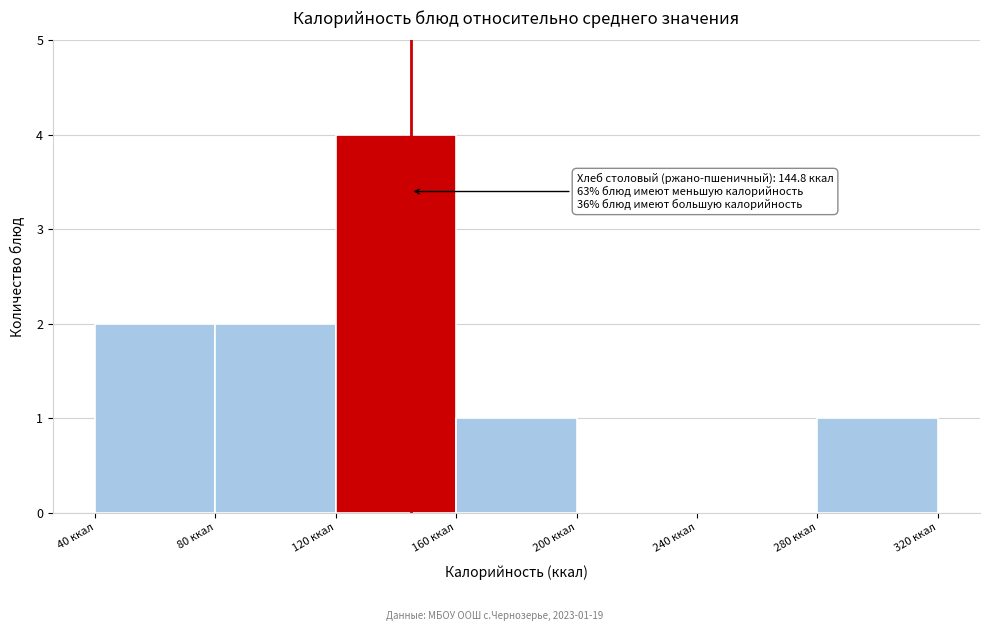

Over which range of the x-axis is the bar tallest?

120 to 160